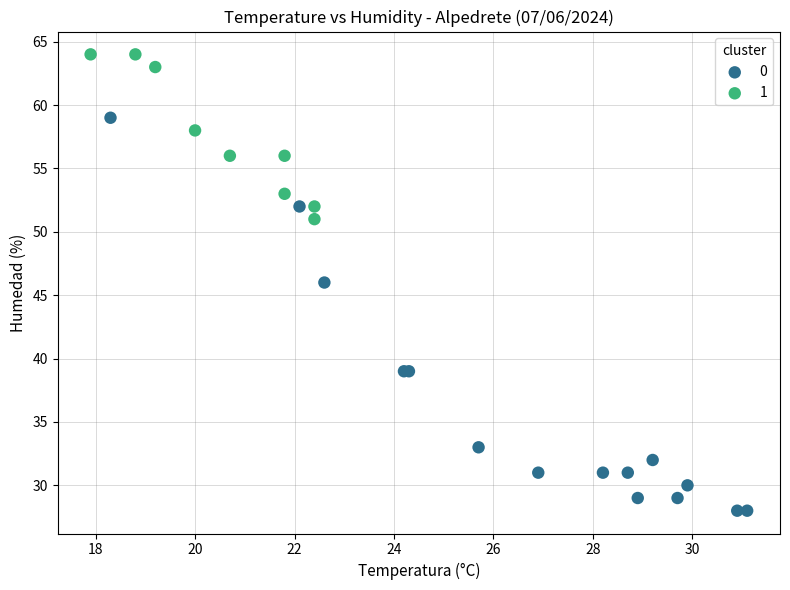

Which series has the largest Y range (max minus min)?

0